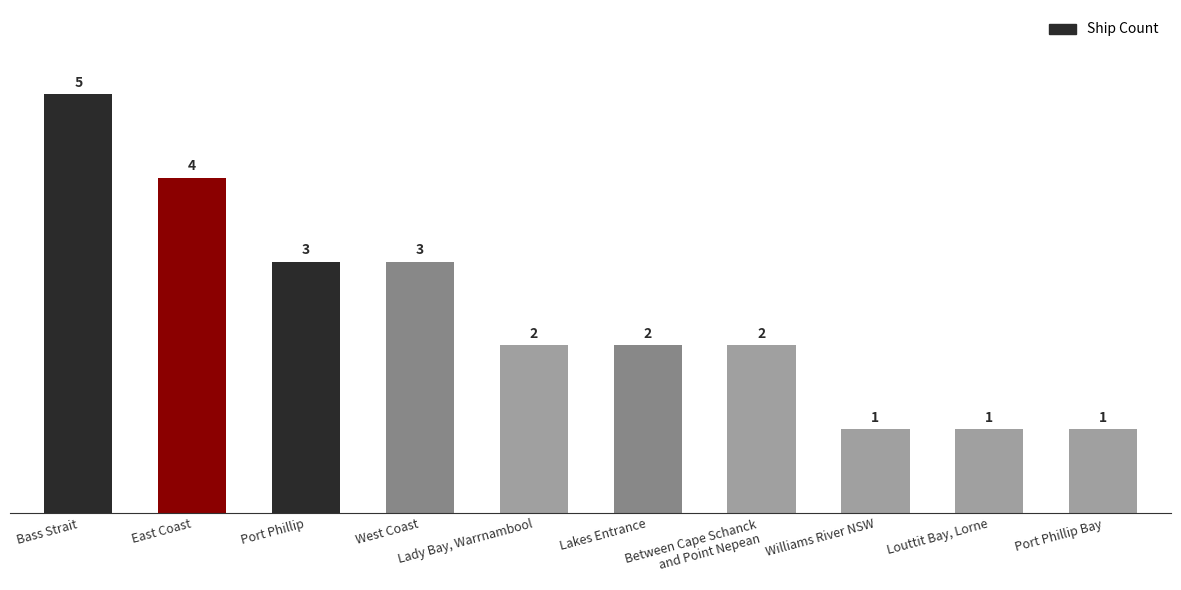

True or false: the data shows 5 at Bass Strait.

True